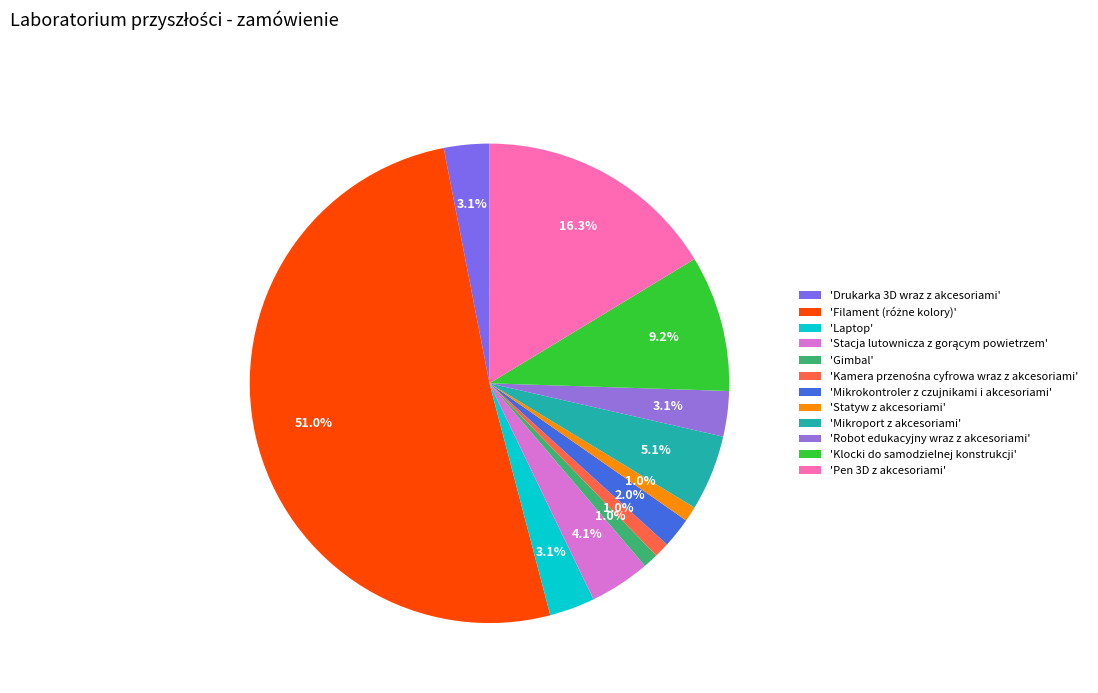

To the nearest percent, what is the difference between the largest and smallest slice percentages?

50%